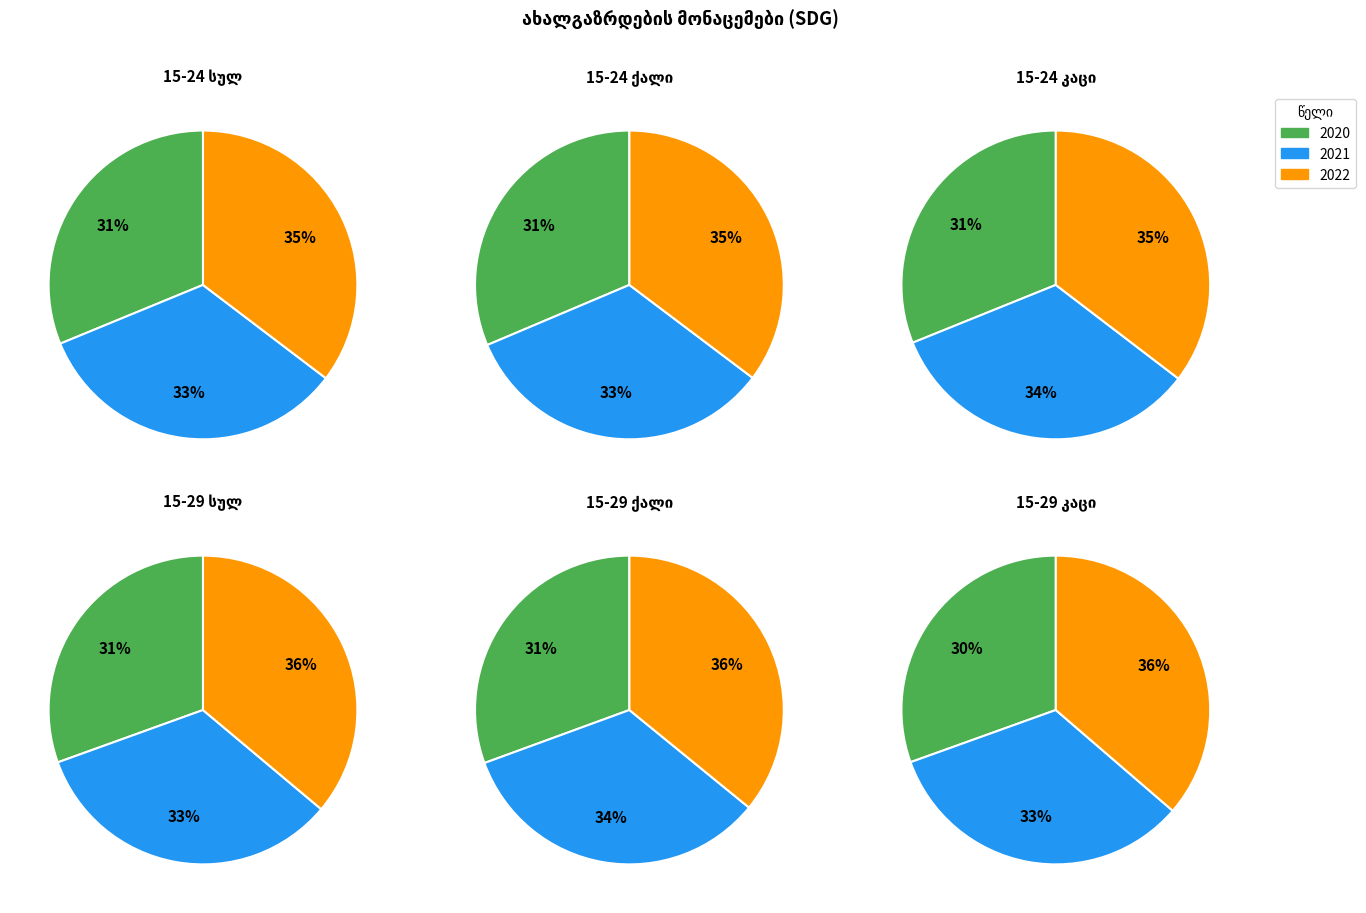

Which series changed the most between 0 and 1?

კაცი (15-24)